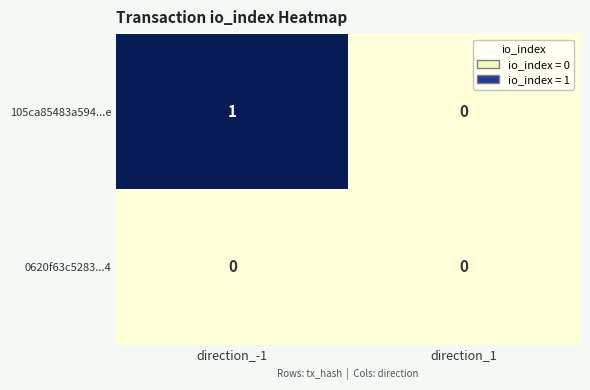

Reading left to right, what are all the values shown in this chart?

105ca85483a594...e: 1	0
0620f63c5283...4: 0	0